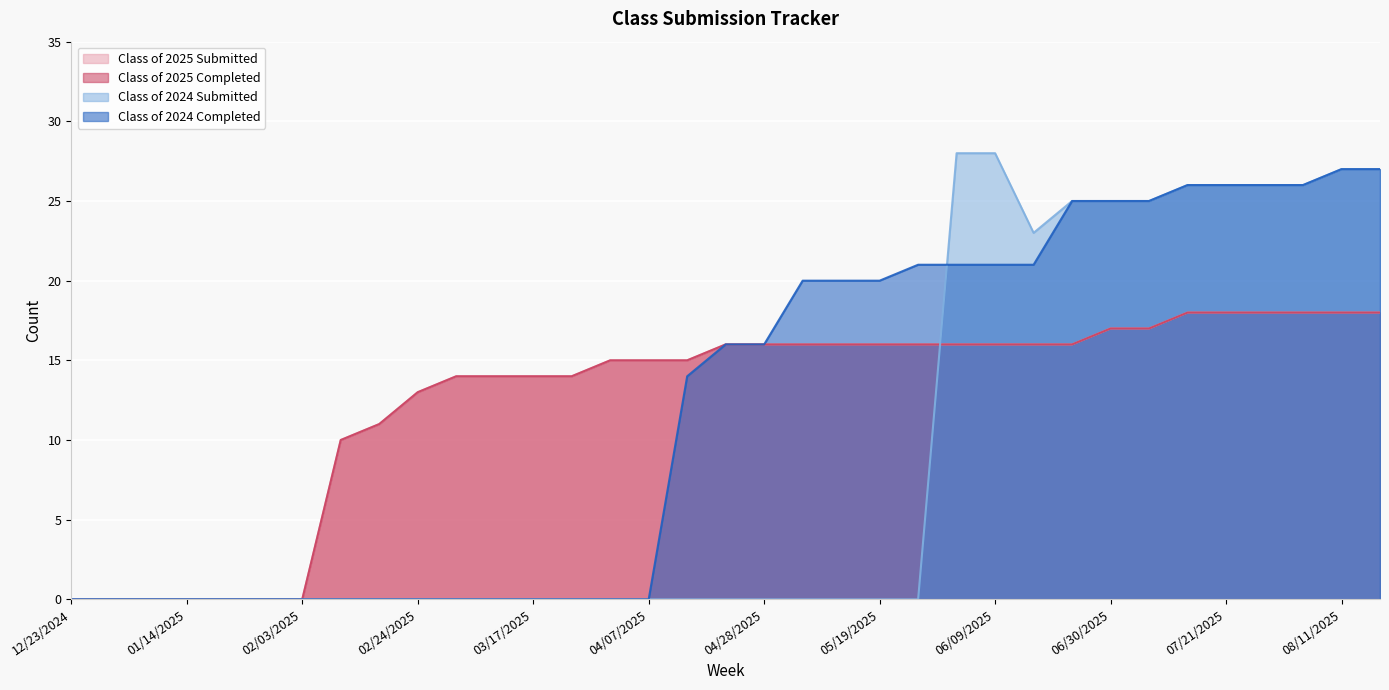

True or false: Class of 2025 Submitted has a value of -11 at 01/20/2025.

False